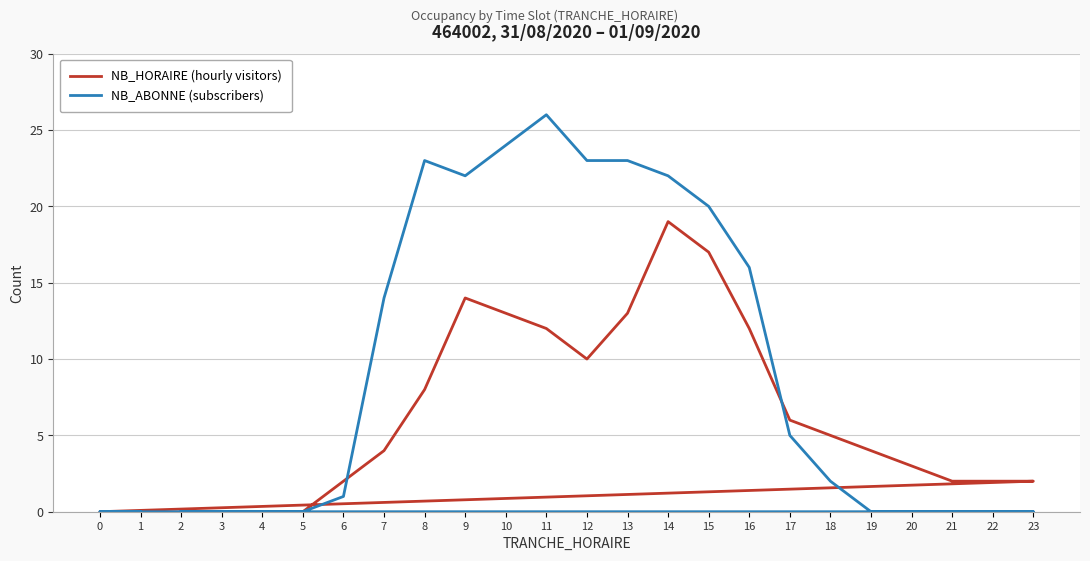

True or false: NB_HORAIRE (hourly visitors) has a value of 1 at 20.

False